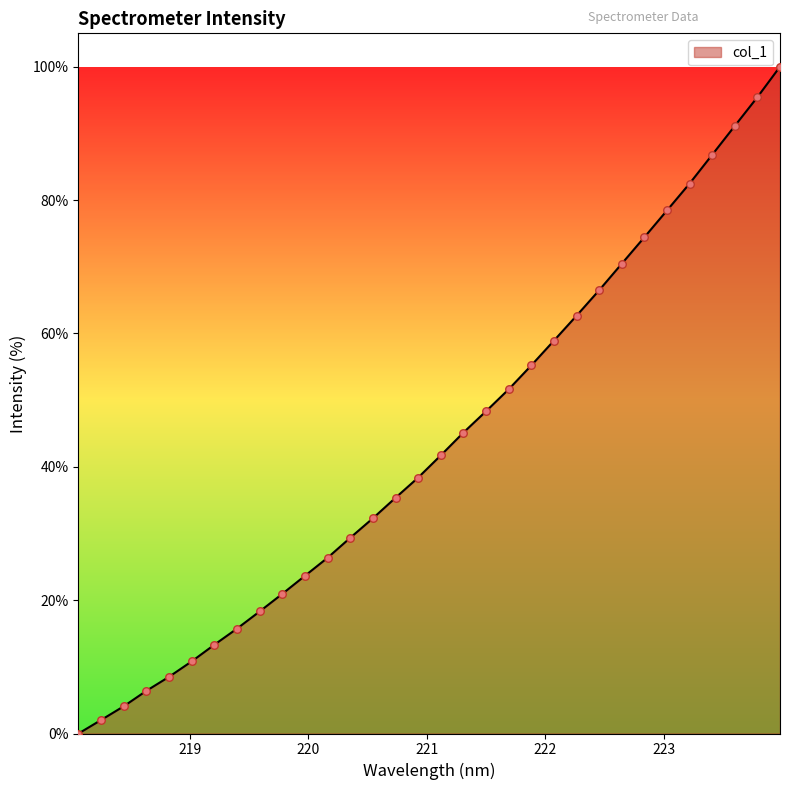

What is the difference between the maximum and minimum values?

100.0